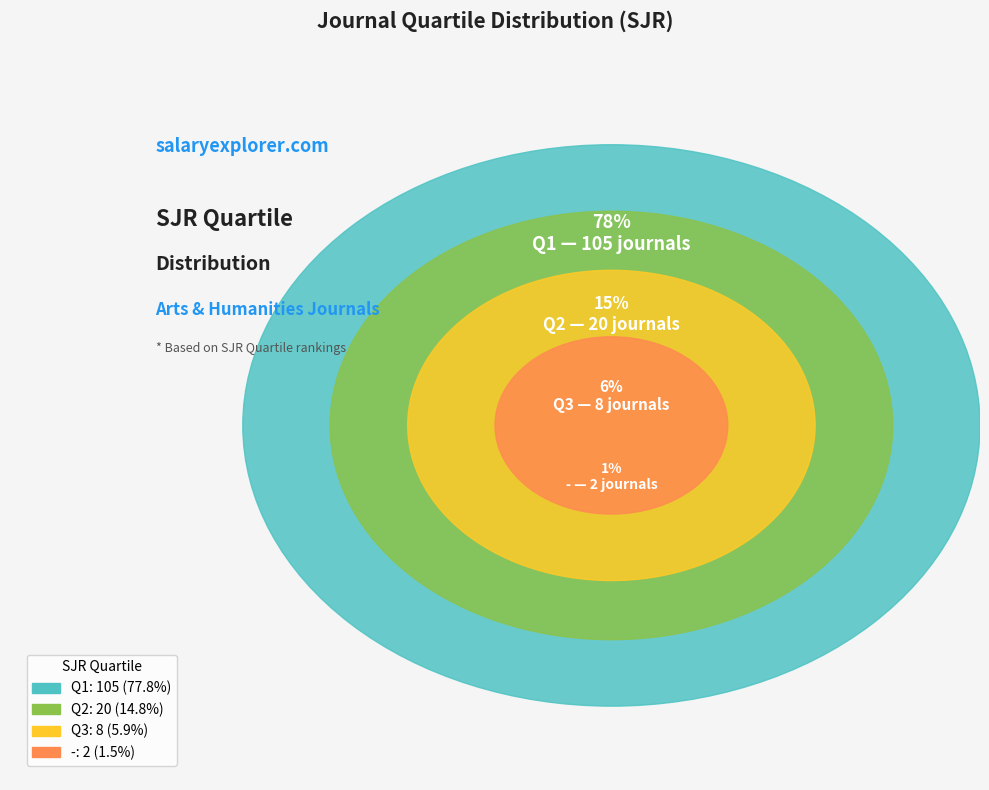

What percentage do Q3 and - together represent?

7.4%